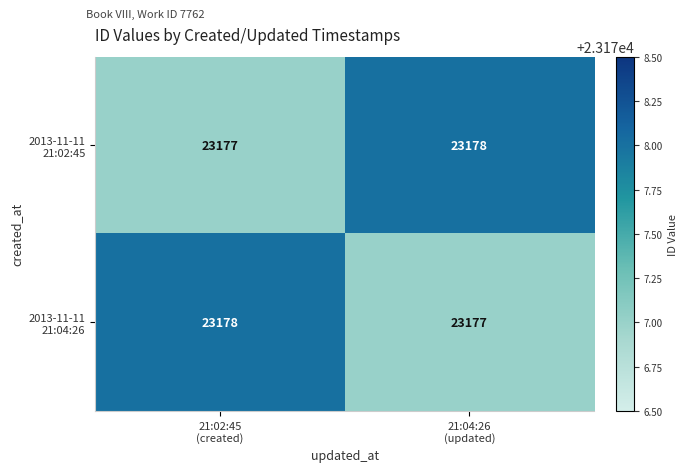

What is the maximum value shown in the chart?

23178